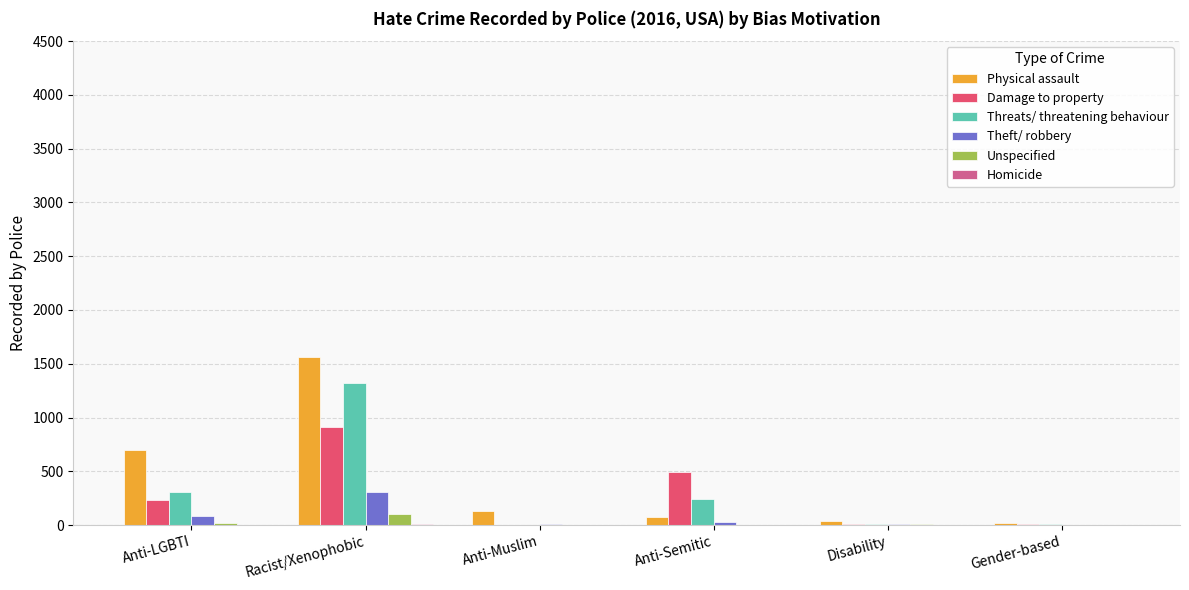

The Threats/ threatening behaviour series shows 305 at Anti-LGBTI. True or false?

True